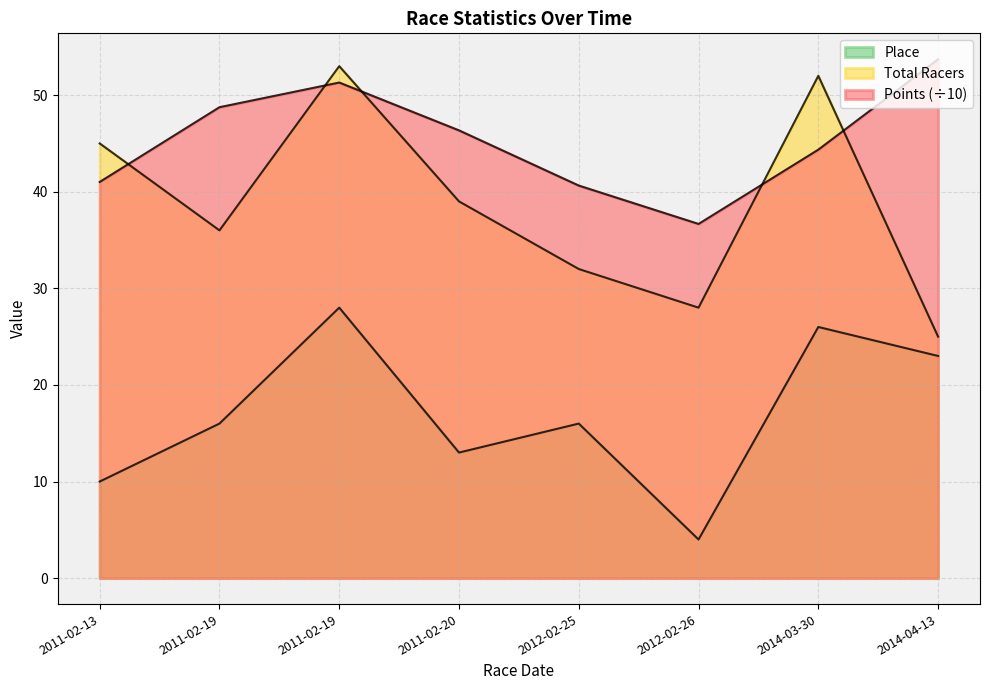

Where does the Place series first go above 16?

2011-02-19